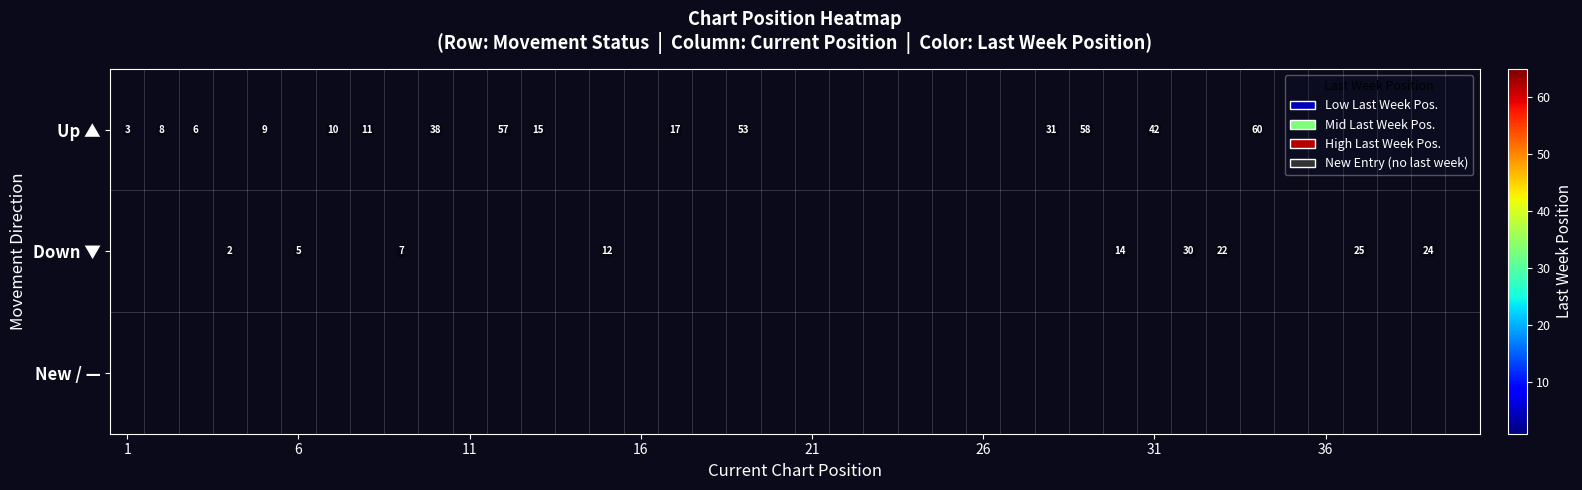

Is it true that Up ▲ equals 2 at 1?

False